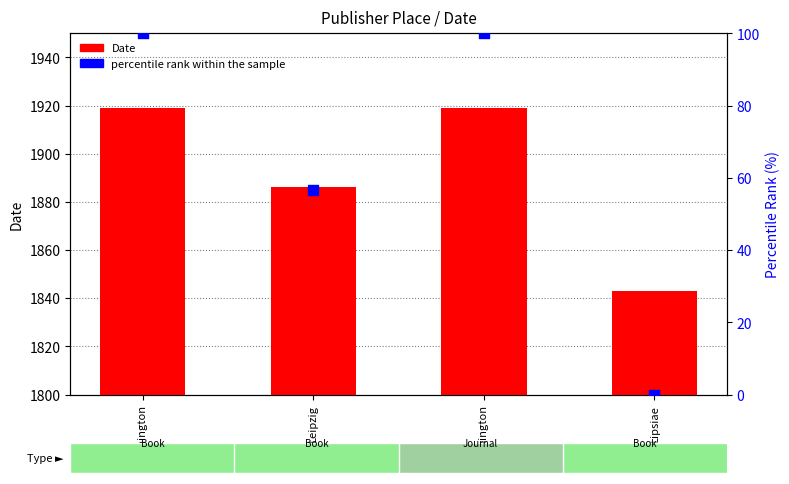

At which category is the sum across all series the highest?

Washington